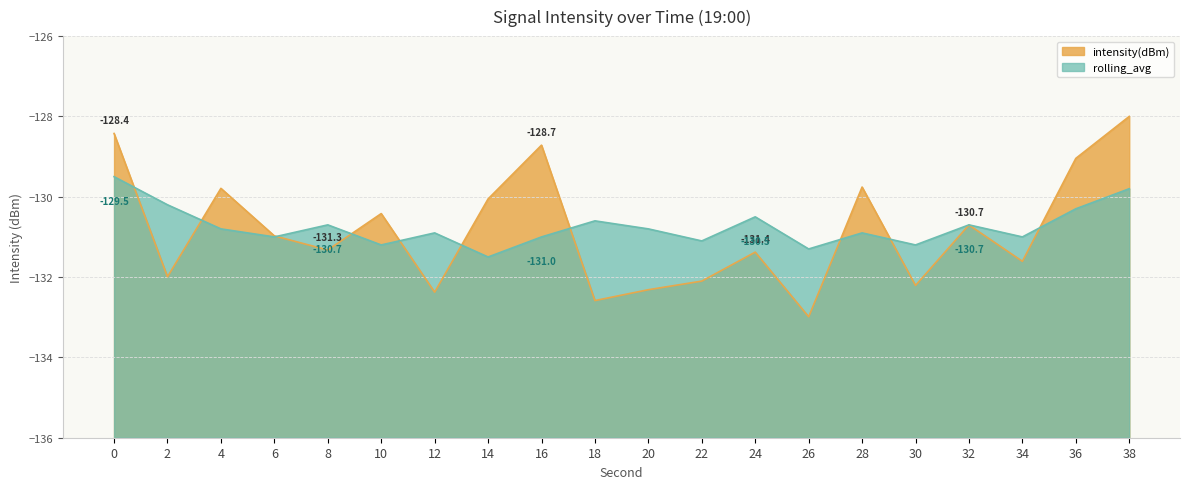

List the series in order of their overall mean, highest first.

rolling_avg, intensity(dBm)